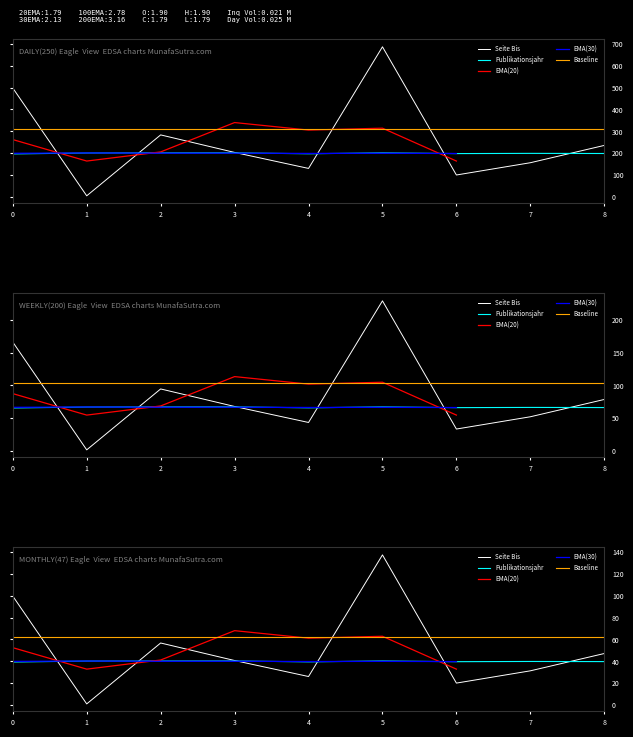

How many data points does each series have?

9